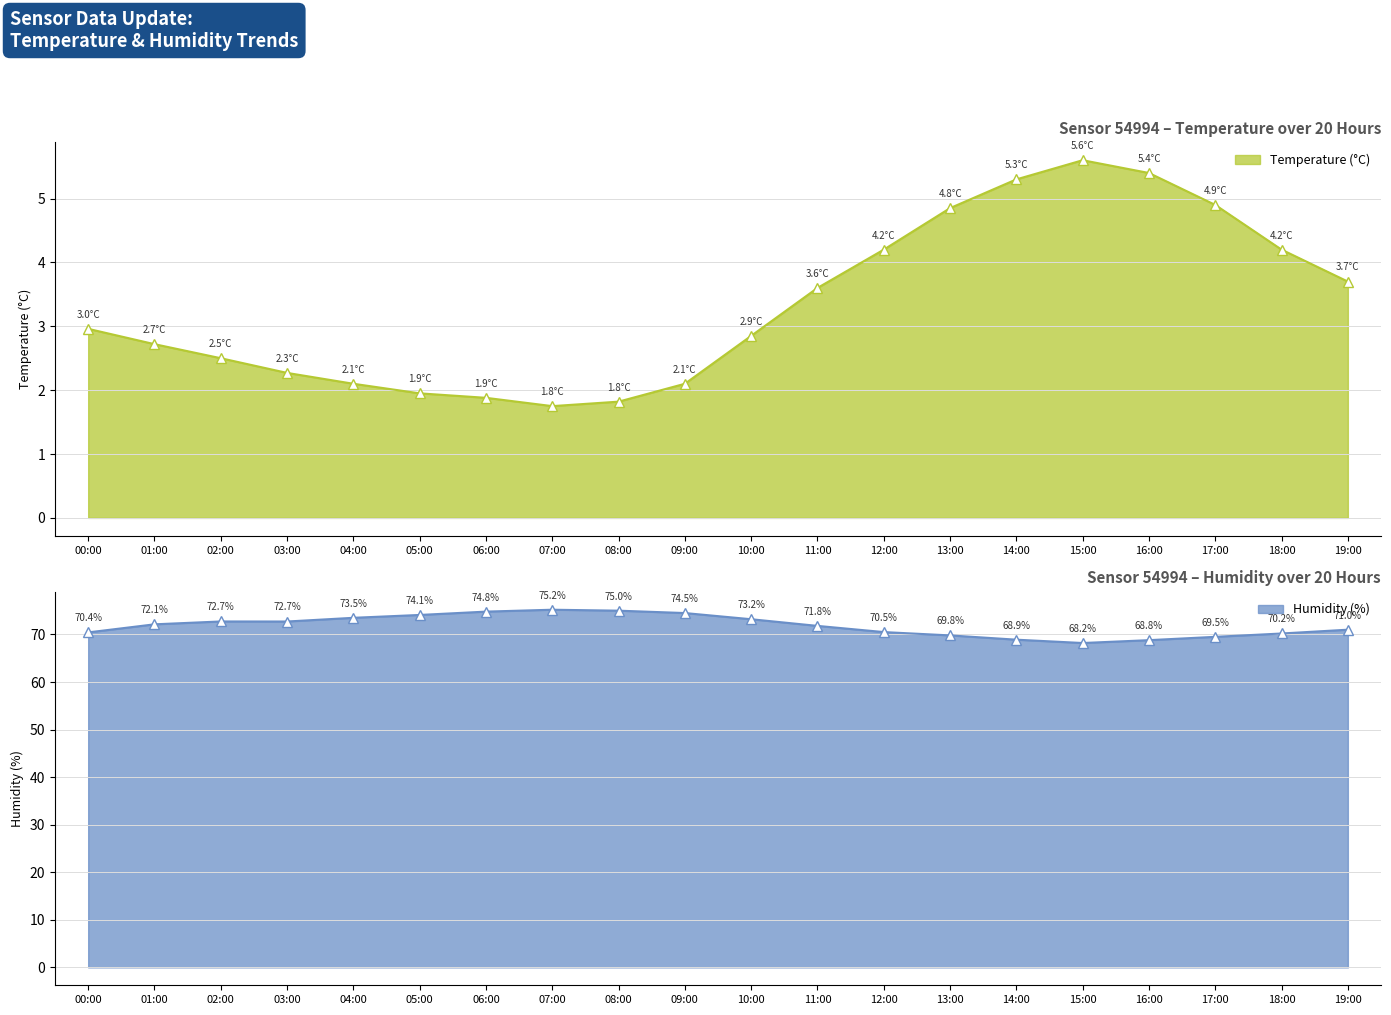

What is the value of the humidity point at the 4th from the left?

72.7